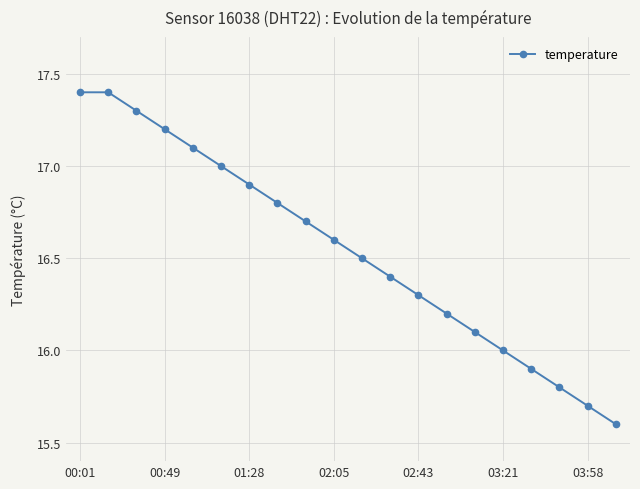

Does the chart display data point markers on the line(s)?

Yes